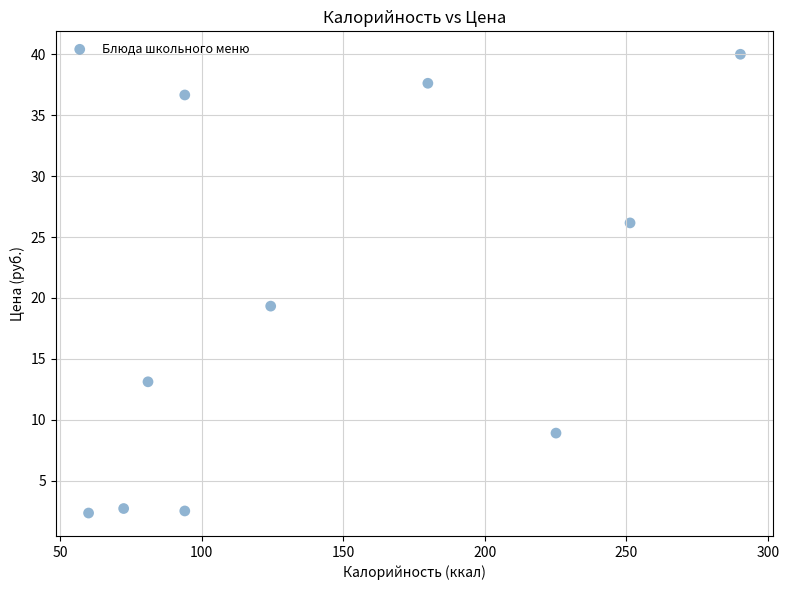

What is the average Y value?

18.9